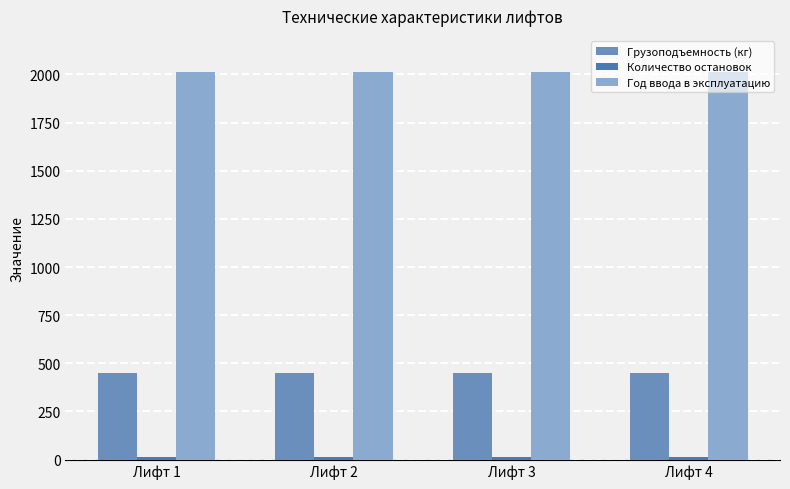

The Грузоподъемность (кг) series shows 450 at Лифт 3. True or false?

True